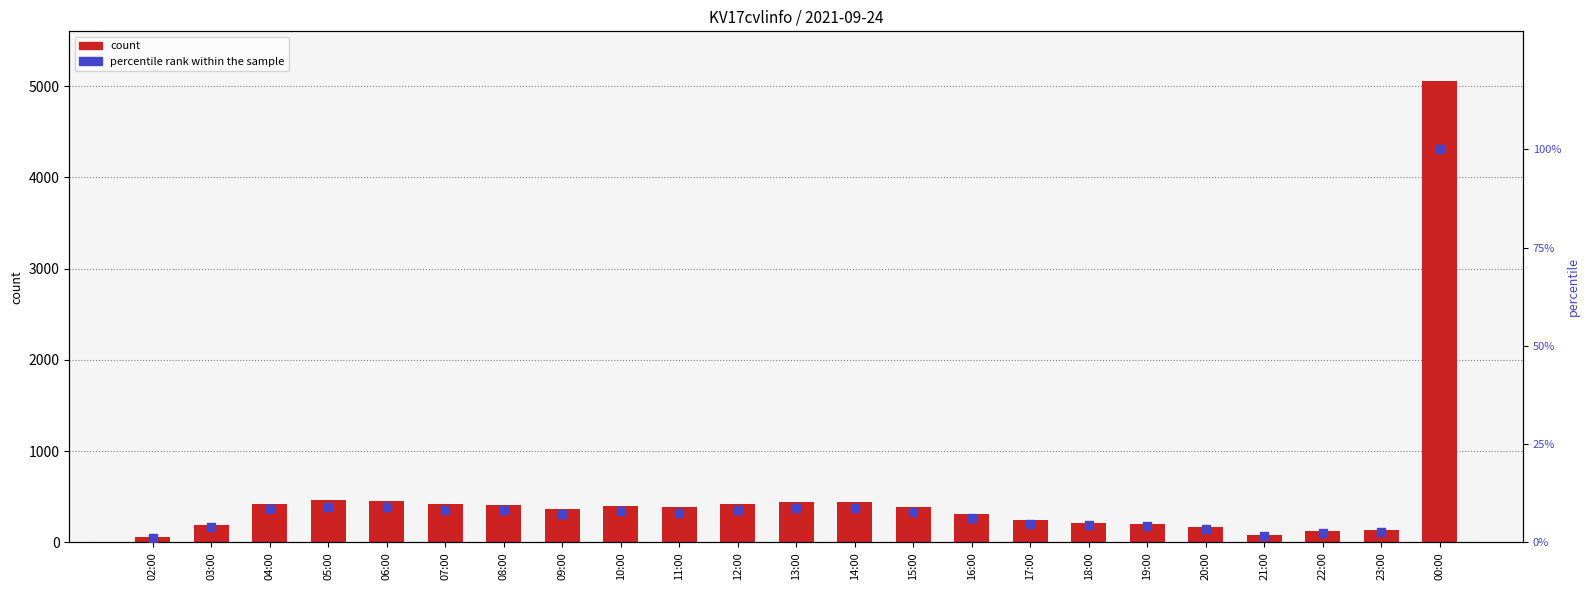

What is the total value across all series at 14:00?

448.7